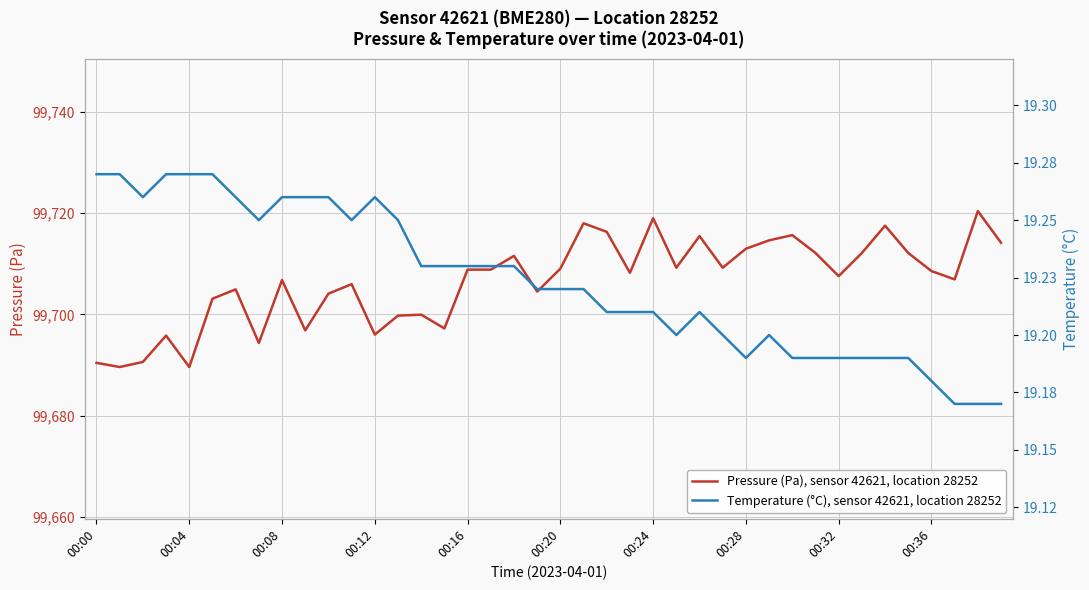

The Temperature (°C), sensor 42621, location 28252 series shows 19.2 at 38. True or false?

True